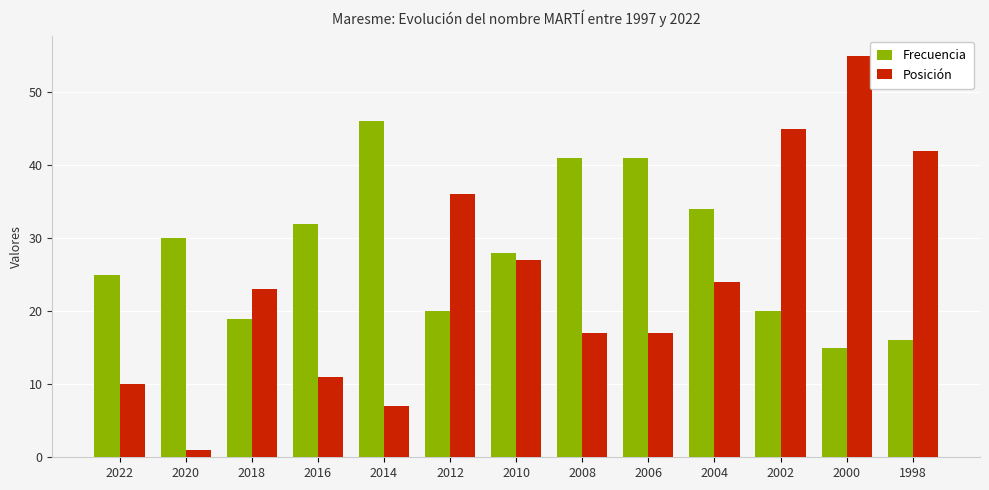

The Frecuencia series shows 34 at 2004. True or false?

True